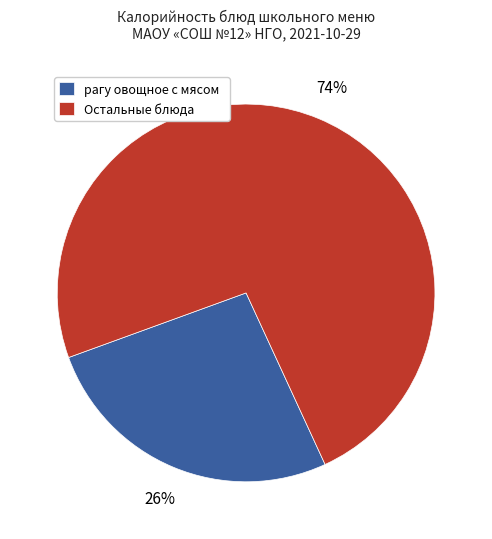

Is it true that рагу овощное с мясом is 41% of the pie?

False